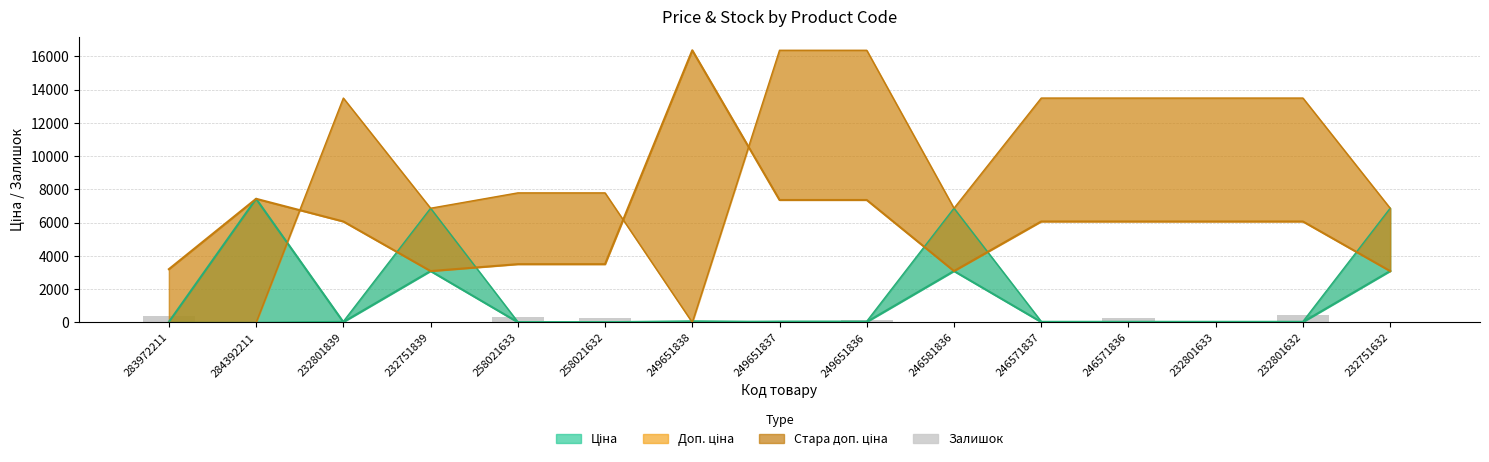

Does the chart contain any negative values?

No